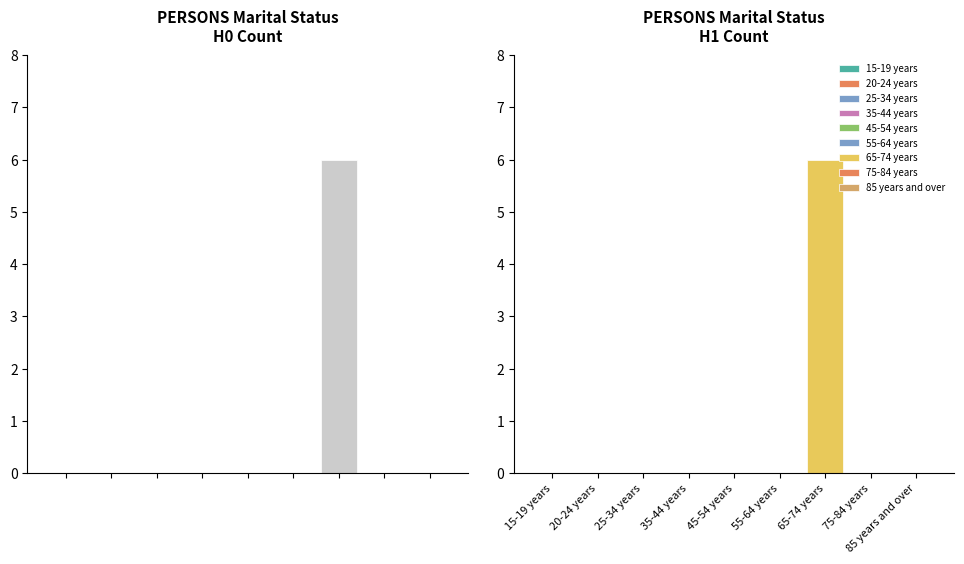

How many Married in a registered marriage values are between 0 and 1?

8